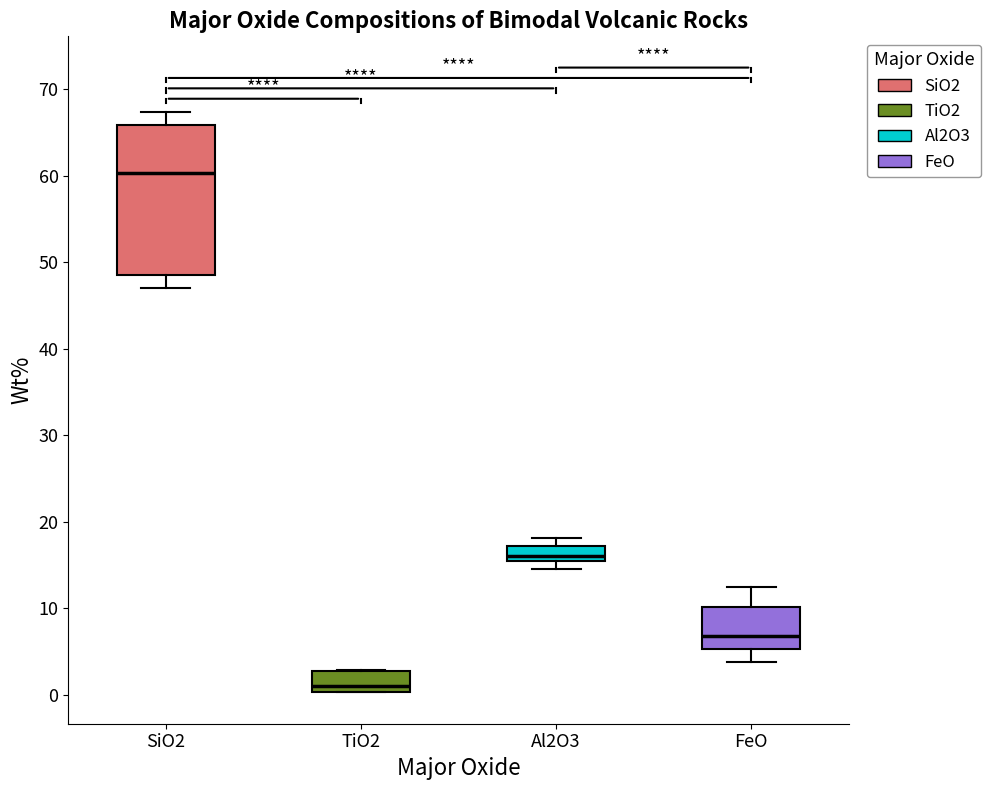

Which box is the tallest, from its lower edge to its upper edge?

SiO2